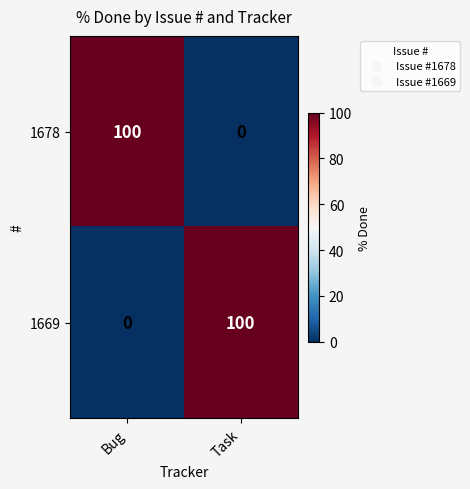

What value does the 1678 series have at Bug?

100